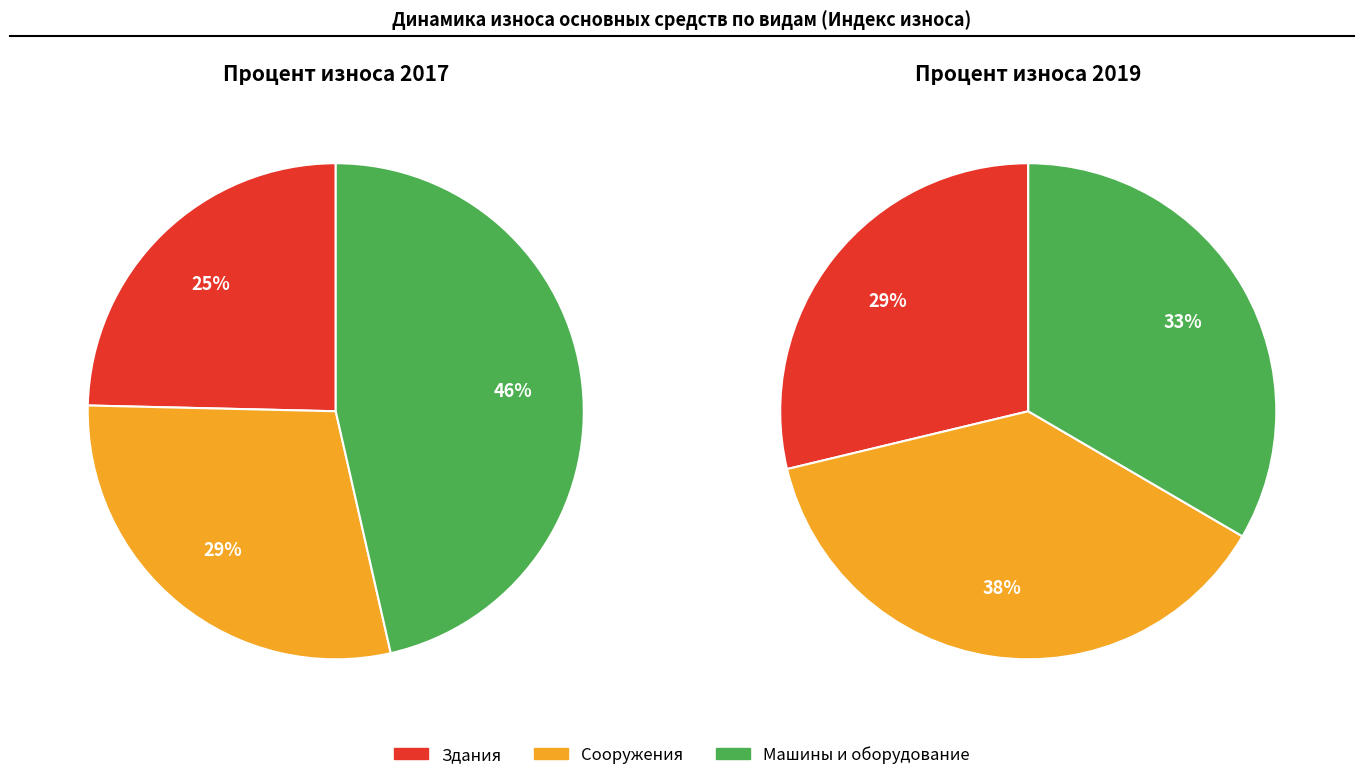

True or false: Здания accounts for 25% of the total.

True